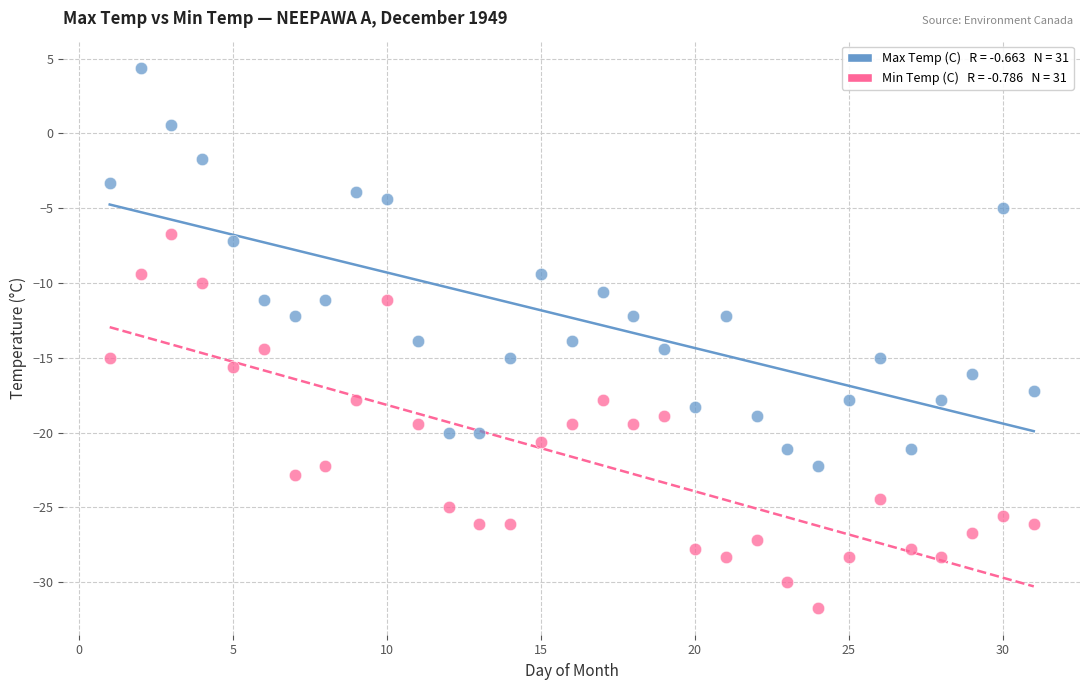

Across all data points, what is the range of Y values (max minus min)?

36.1